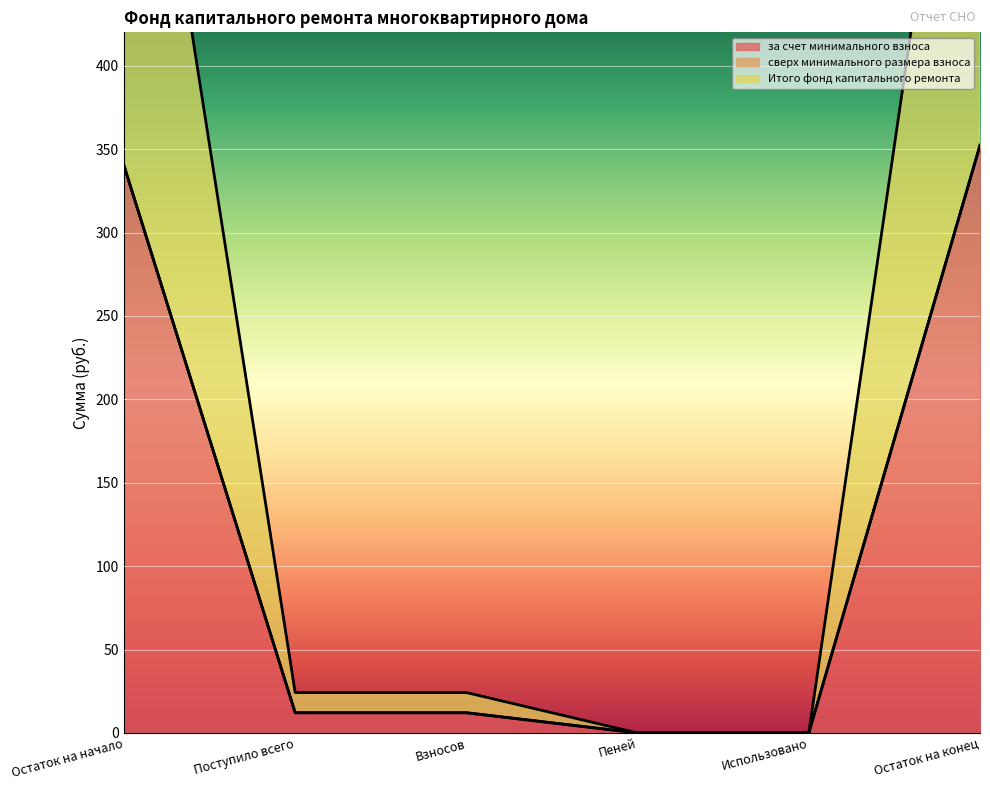

Which category has the highest value in the за счет минимального взноса series?

Остаток на конец